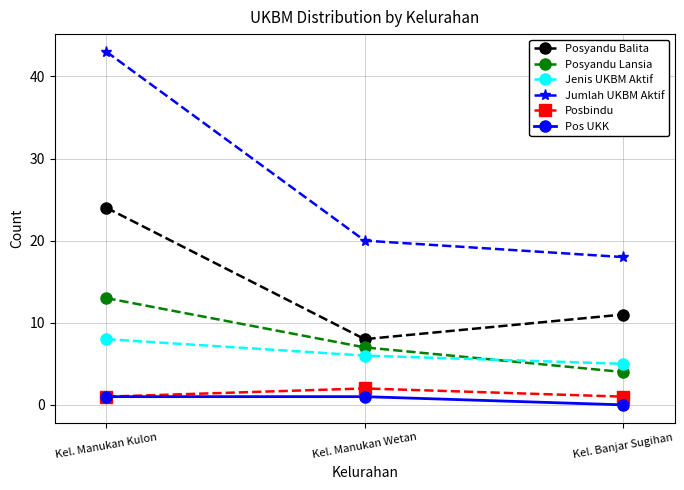

Is this an area chart (filled region under the line)?

No